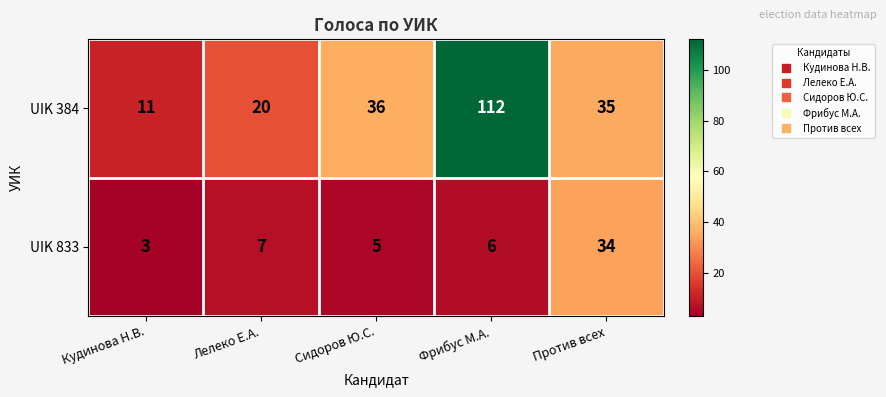

At which category is the sum across all series the highest?

Фрибус М.А.